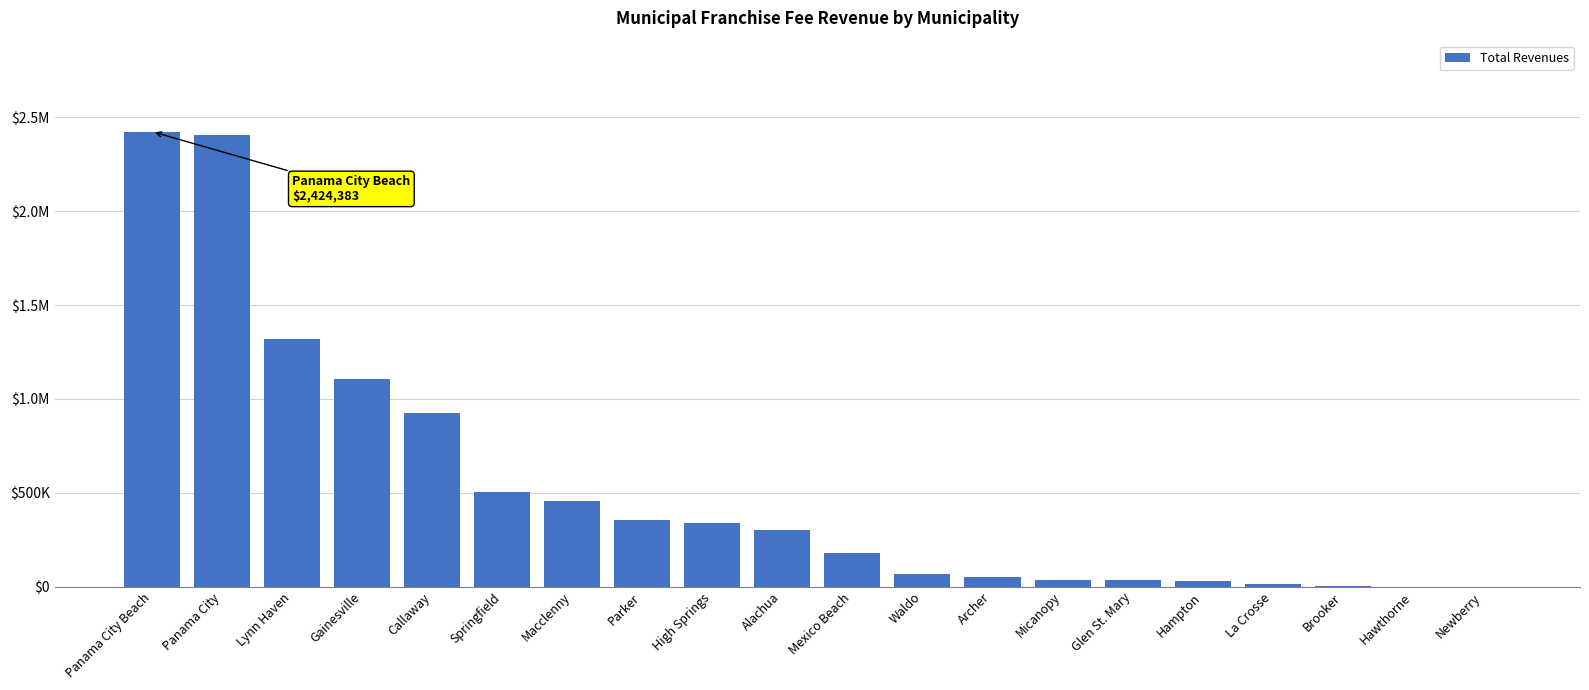

Is it true that the value at Panama City Beach is 1486704?

False